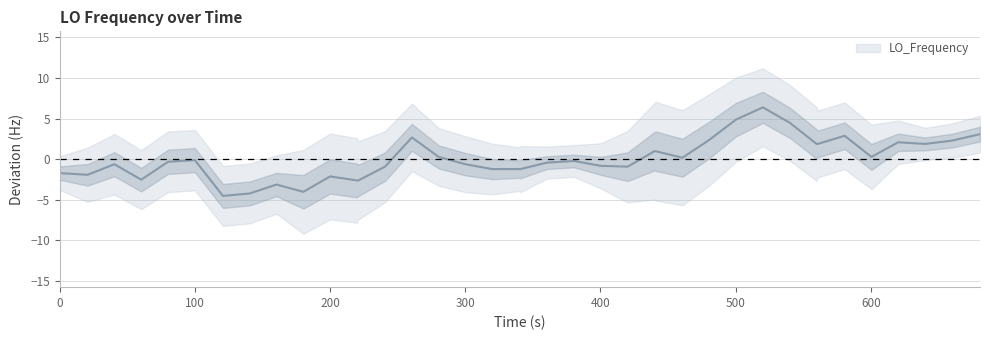

Reading left to right, extract all data points from this chart.

-1.7	-1.7	-1.9	-0.6	-2.5	-0.3	-0.1	-4.5	-4.2	-3.1	-4.0	-2.1	-2.6	-2.6	-0.9	2.7	0.3	-0.6	-1.2	-1.2	-1.2	-0.4	-0.2	-0.8	-0.9	1.0	1.0	0.2	2.4	4.9	6.4	4.5	1.9	1.9	2.9	0.3	2.1	1.9	2.3	3.1